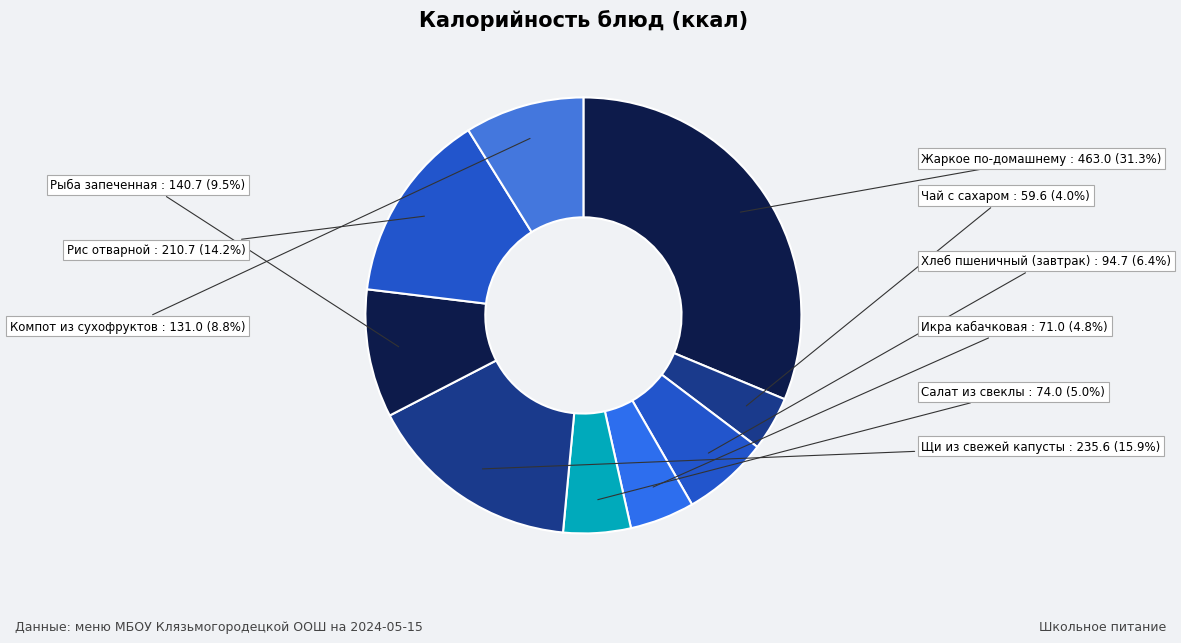

Does Компот из сухофруктов account for over 50% of the chart?

No